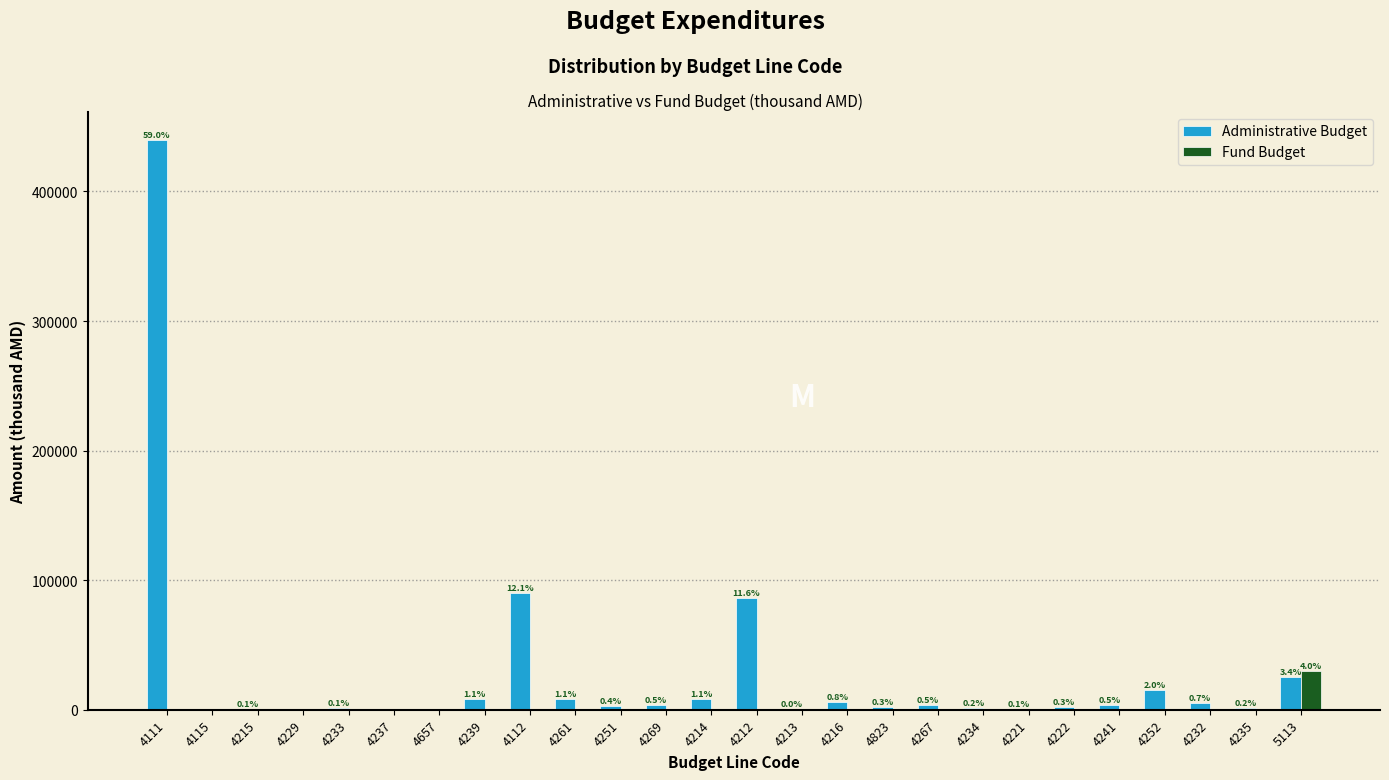

What is the sum of all Administrative Budget values?

714486.1